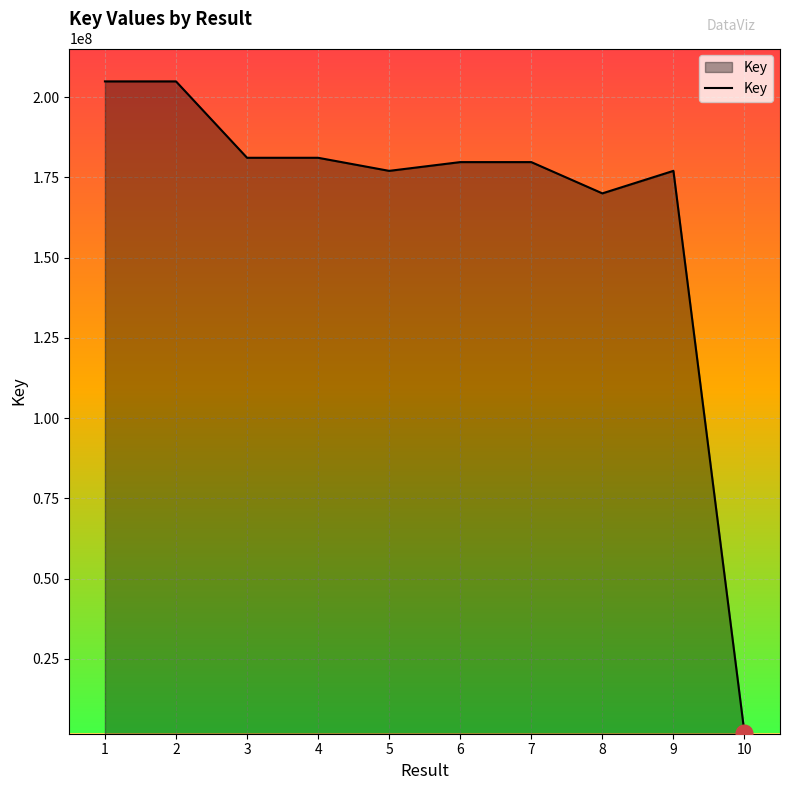

The value at 6 is 283564326. True or false?

False